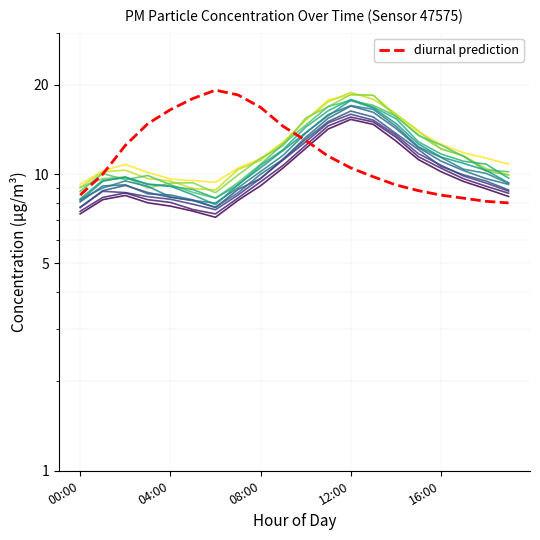

The value of P2 at 4 is 4.9. True or false?

False